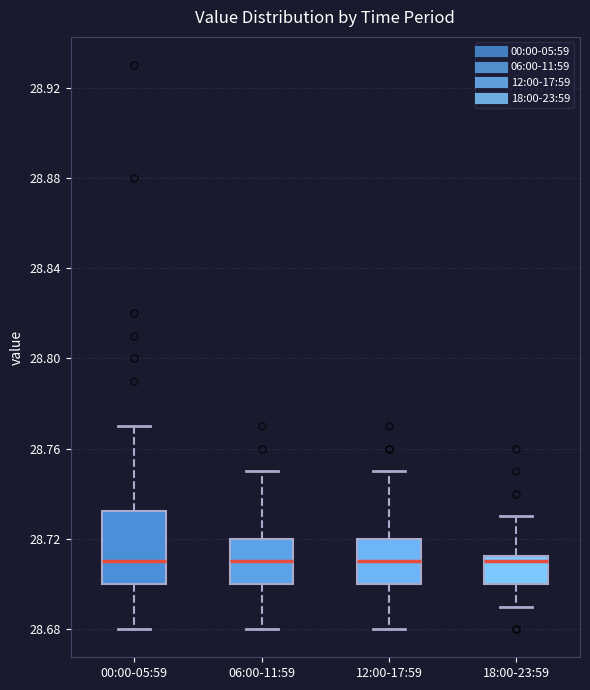

Where does the upper whisker of the box for 12:00-17:59 end on the y-axis? The values are not printed on the chart, so give them approximately, as read against the axis.

28.750